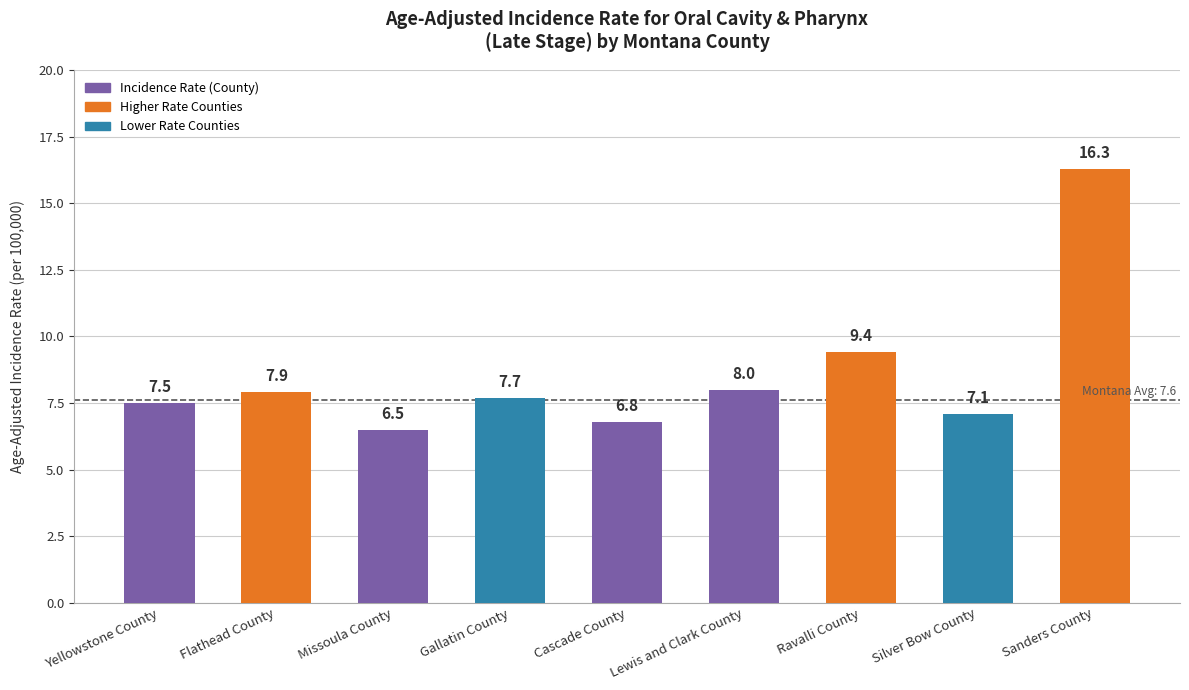

What is the maximum value shown in the chart?

16.3